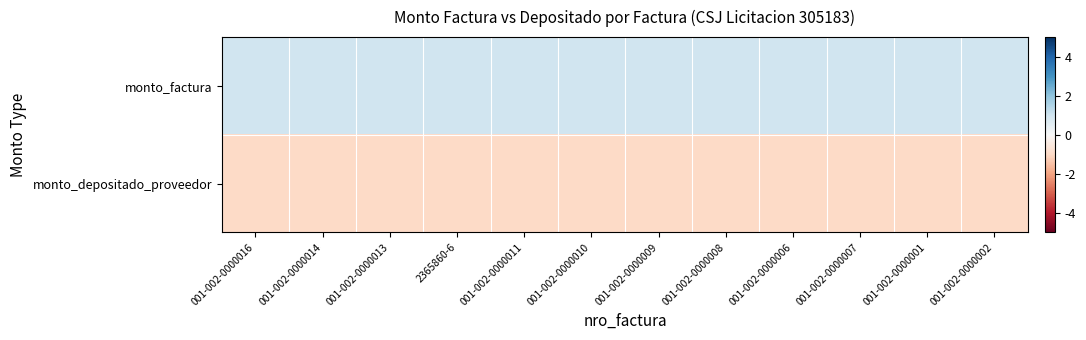

List the series in order of their peak value, lowest first.

monto_depositado_proveedor, monto_factura